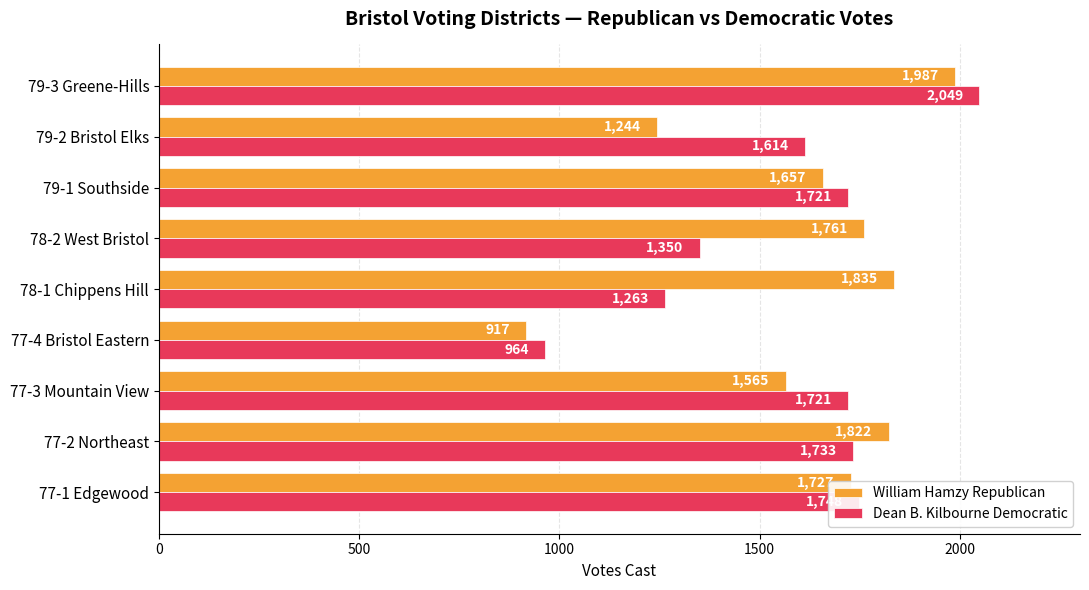

How many data points in Dean B. Kilbourne Democratic are less than 1721?

4